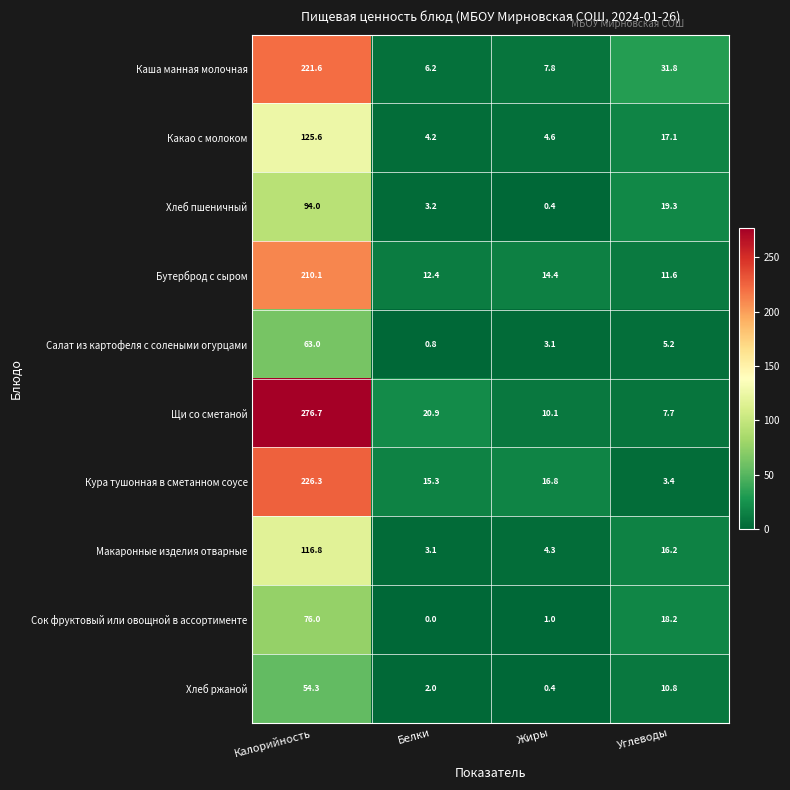

Read the Сок фруктовый или овощной в ассортименте value at Жиры.

1.0